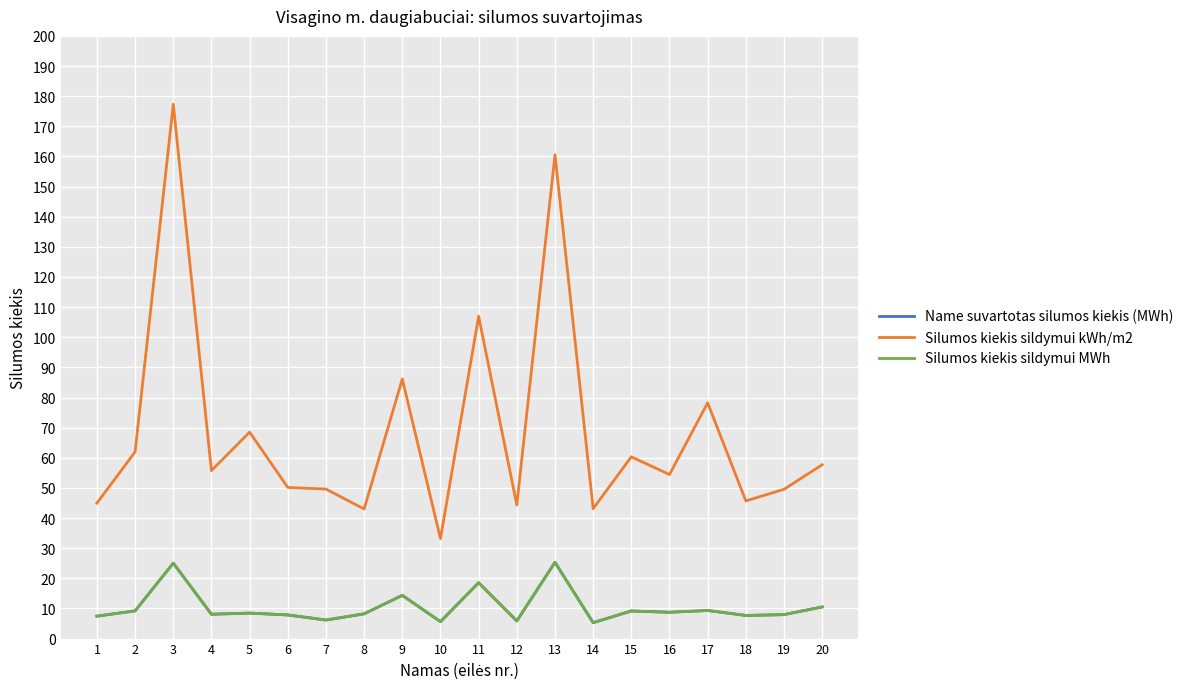

True or false: Silumos kiekis sildymui MWh and Silumos kiekis sildymui kWh/m2 cross at least once.

False